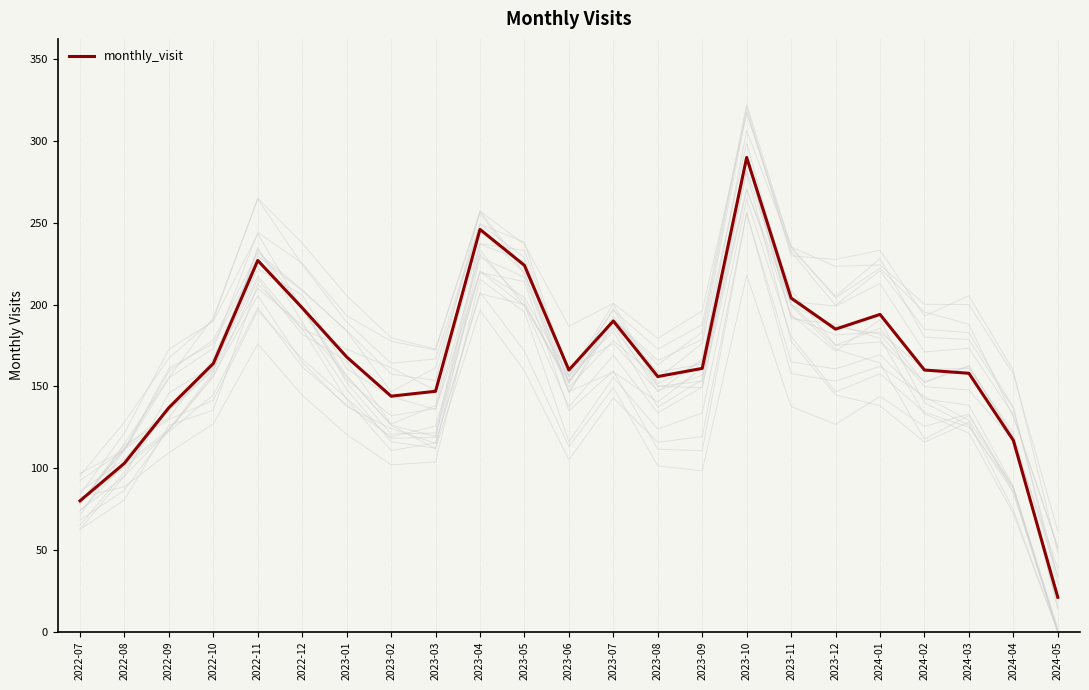

What is the average value?

167